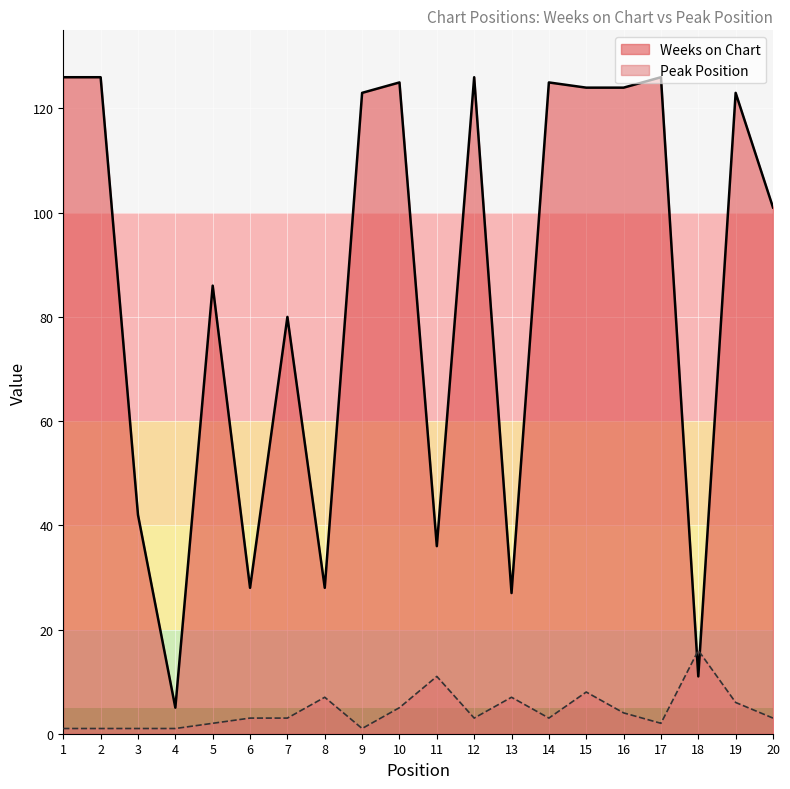

Reading right to left, what are all the values shown in this chart?

Weeks on Chart: 20=101	19=123	18=11	17=126	16=124	15=124	14=125	13=27	12=126	11=36	10=125	9=123	8=28	7=80	6=28	5=86	4=5	3=42	2=126	1=126
Peak Position: 20=3	19=6	18=16	17=2	16=4	15=8	14=3	13=7	12=3	11=11	10=5	9=1	8=7	7=3	6=3	5=2	4=1	3=1	2=1	1=1